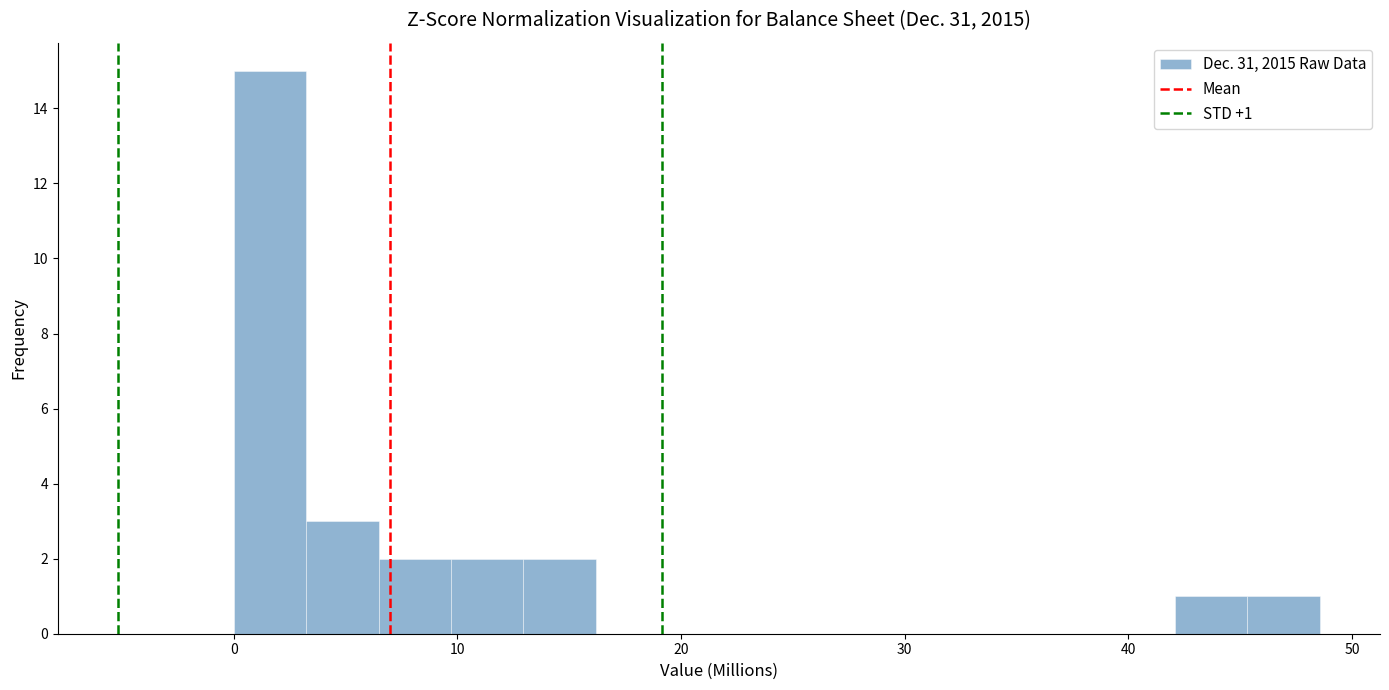

Read against the x-axis, roughly where is the centre of the tallest bar?

2